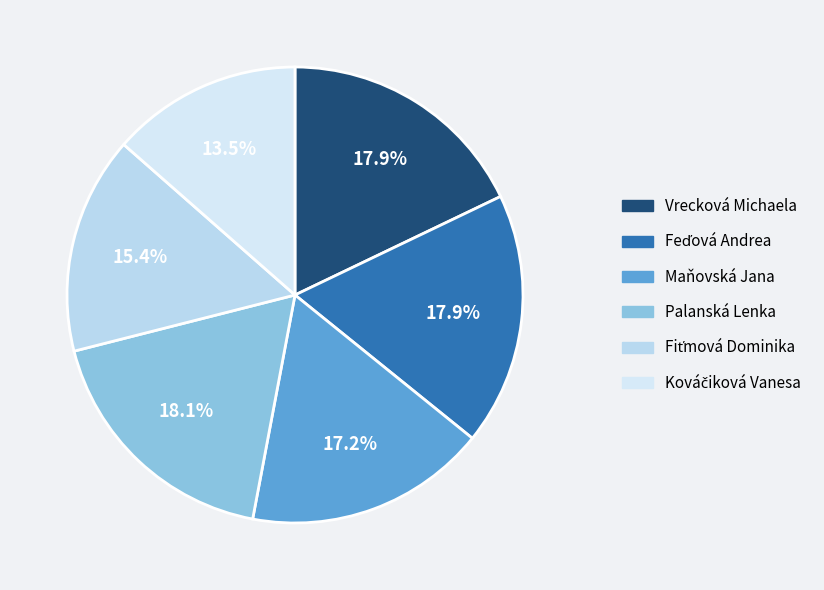

Rank the categories by value from highest to lowest.

Palanská Lenka, Feďová Andrea, Vrecková Michaela, Maňovská Jana, Fiťmová Dominika, Kováčiková Vanesa